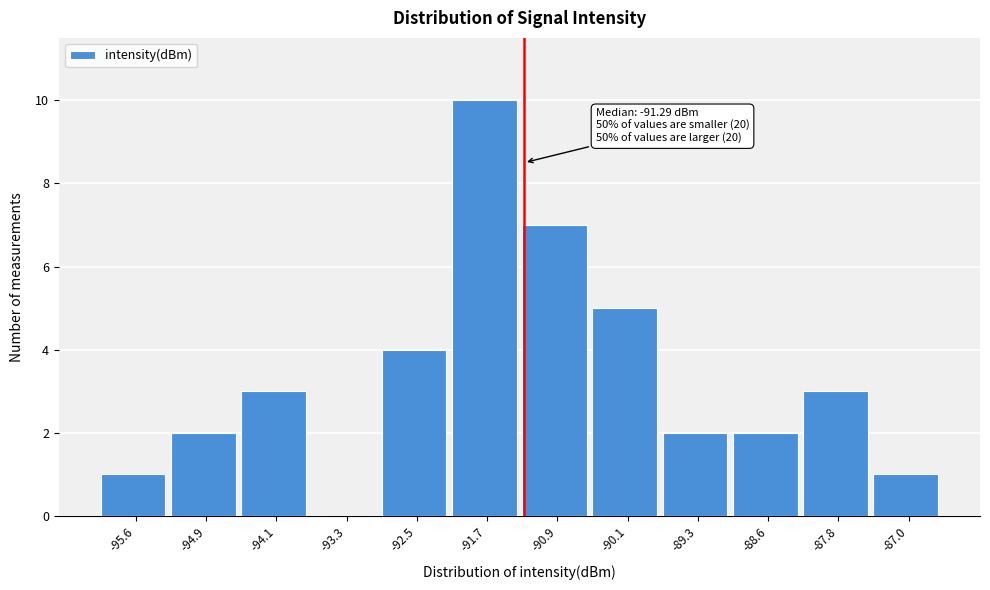

Over which range of the x-axis is the bar tallest?

-92.1 to -91.3